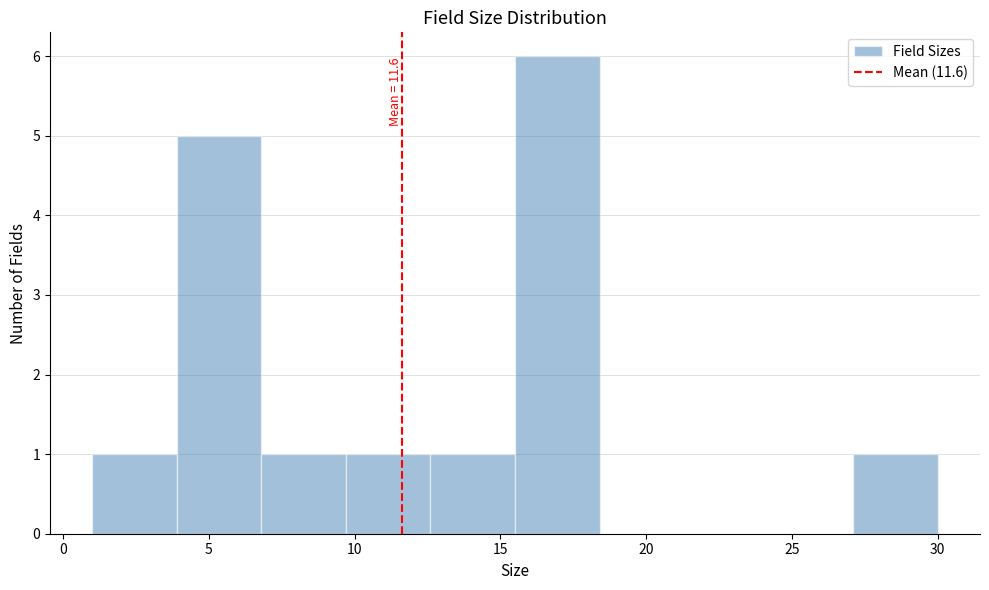

Over which range of the x-axis is the bar tallest?

15.5 to 18.4